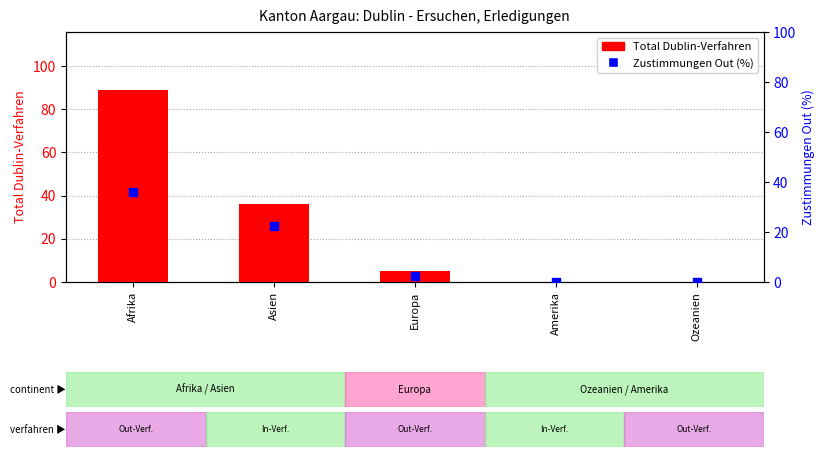

Which series reaches the minimum Y coordinate?

Total Dublin-Verfahren